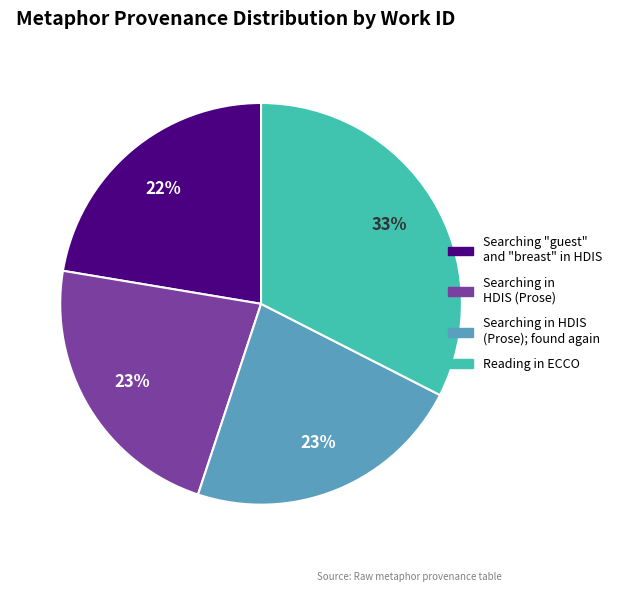

To the nearest percent, what is the average slice percentage?

25%